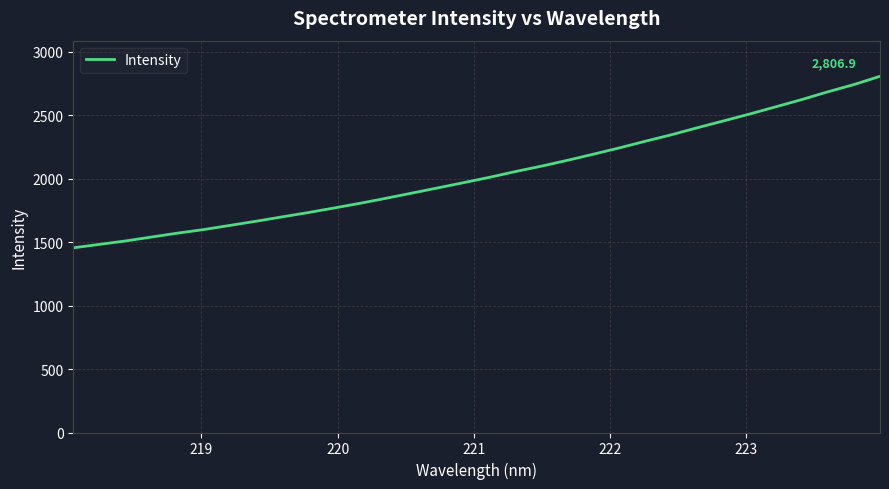

What is the maximum value shown in the chart?

2806.9